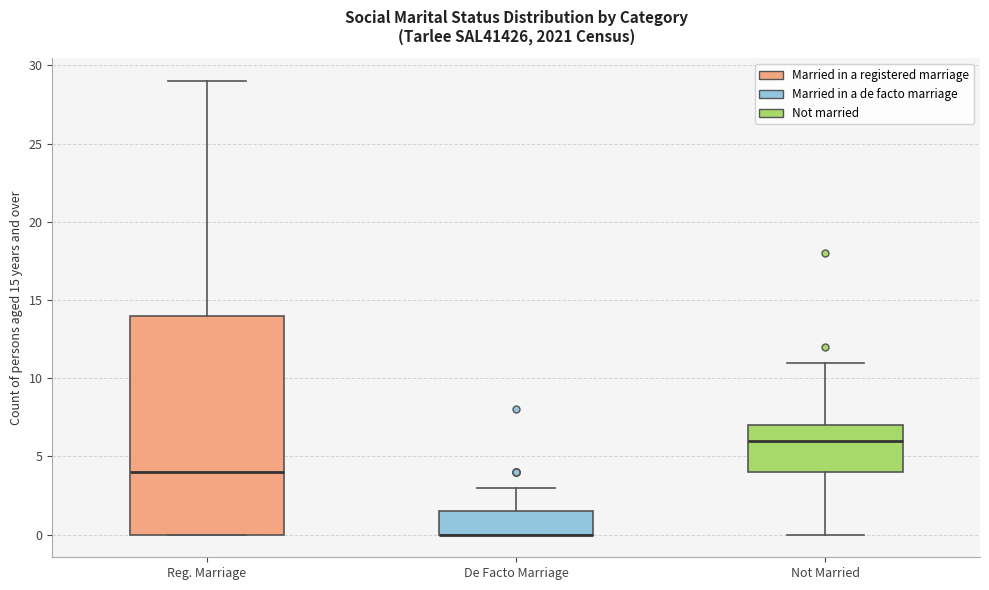

Reading left to right, transcribe this box plot: for each box, give where its median line is, the range the box spans, and where its two whiskers end, as read against the y-axis. The values are not printed on the chart, so give them approximately, as read against the axis.

Reg. Marriage: median 4.0, box 0.0 to 14.0, whiskers 0.0 to 29.0
De Facto Marriage: median 0.0 (drawn on the box's lower edge), box 0.0 to 1.5, whiskers 0.0 to 3.0
Not Married: median 6.0, box 4.0 to 7.0, whiskers 0.0 to 11.0